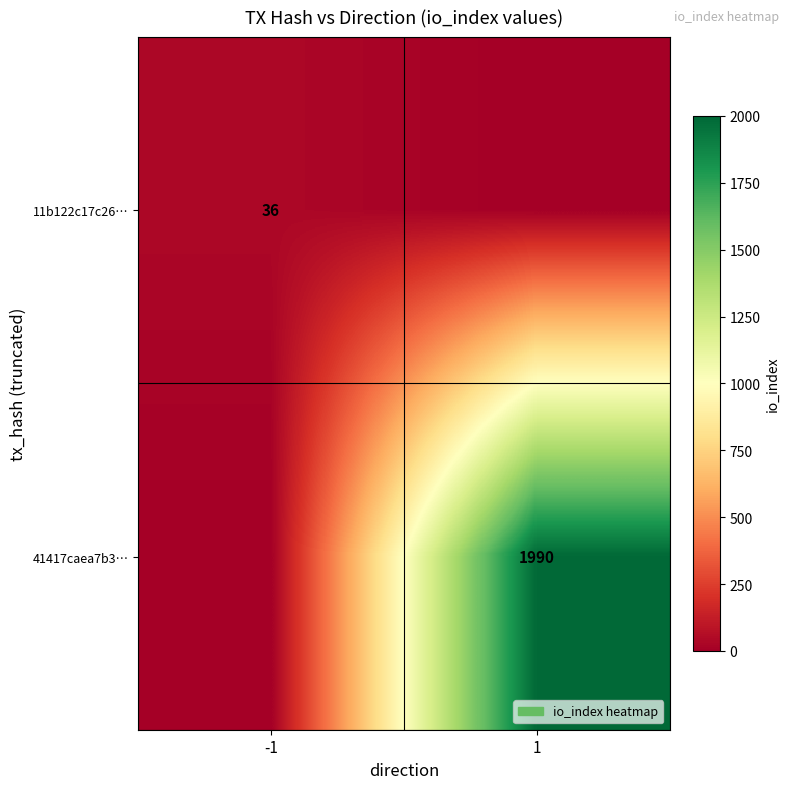

Is the value of 41417caea7b3… at 1 greater than the value of 11b122c17c26… at -1?

Yes